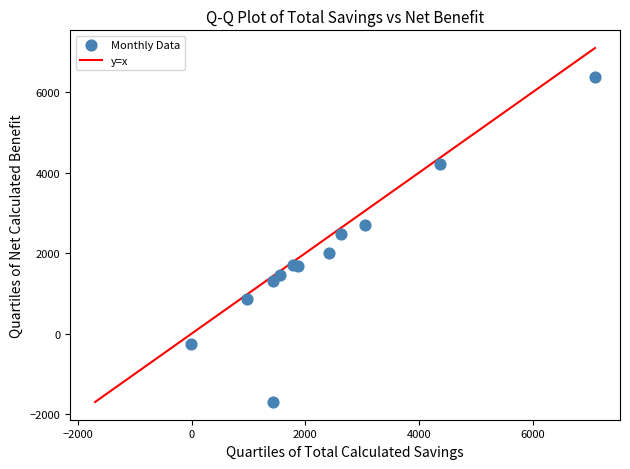

What Y value in the scatter plot is closest to 2334?

2471.3